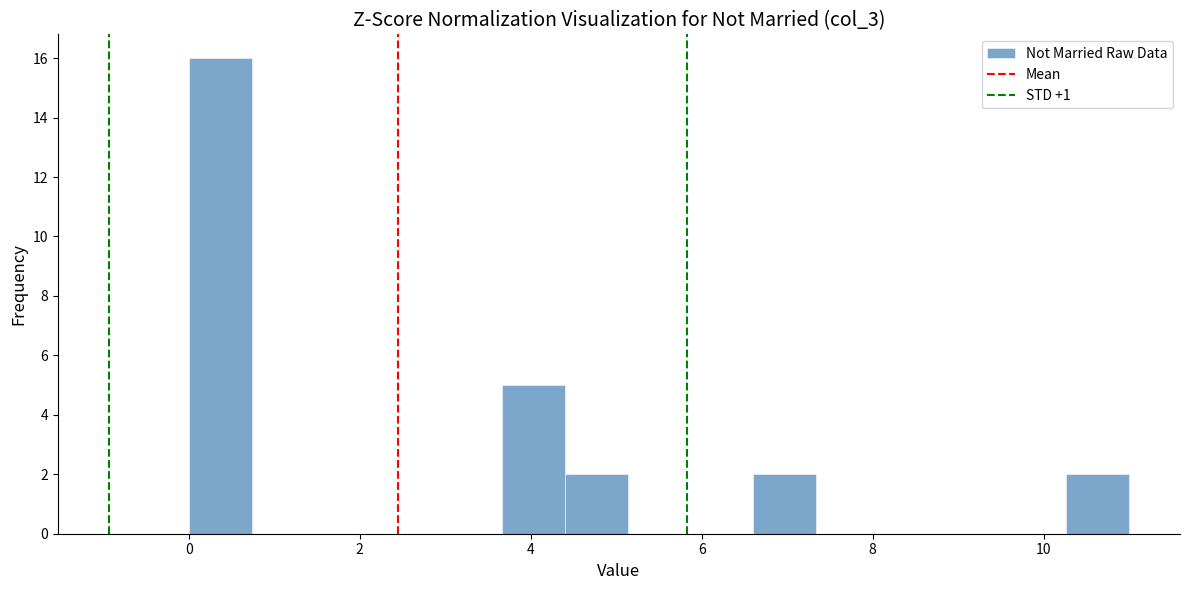

Around what value on the x-axis is the tallest bar? Give the approximate position of its centre, as read against the axis.

0.4